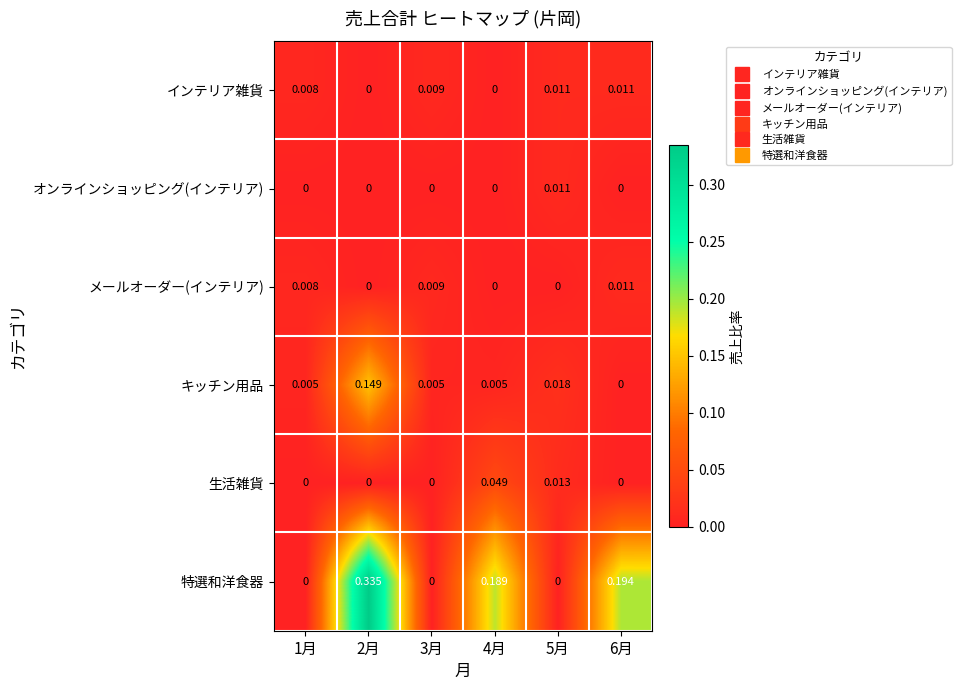

Is the value of オンラインショッピング(インテリア) at 4月 greater than the value of インテリア雑貨 at 5月?

No